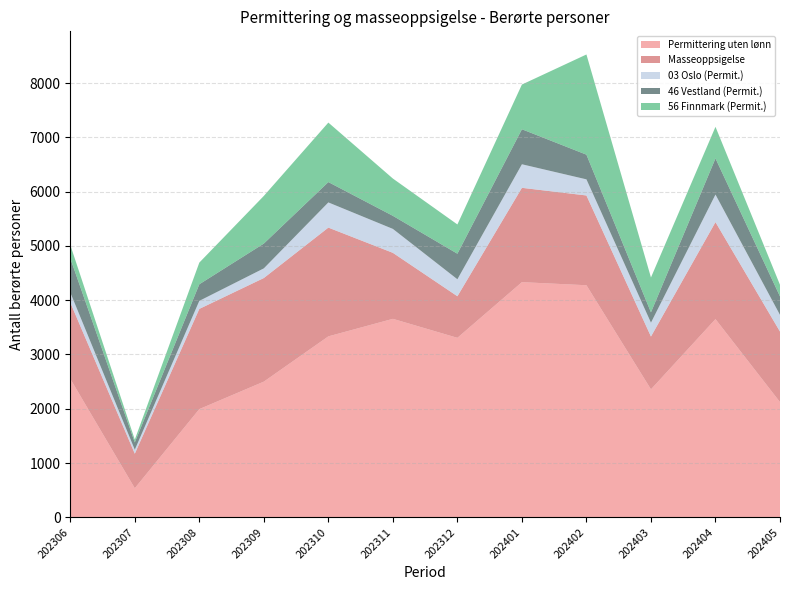

Reading right to left, list all the values displayed in this chart.

Permittering uten lønn: 2123	3652	2358	4276	4333	3307	3657	3334	2500	1994	536	2552
Masseoppsigelse: 1299	1787	973	1654	1738	766	1216	2004	1909	1846	636	1406
03 Oslo (Permit.): 307	508	255	297	434	313	441	464	178	148	73	185
46 Vestland (Permit.): 341	666	191	455	645	471	241	375	457	306	135	630
56 Finnmark (Permit.): 214	582	642	1846	824	539	687	1096	878	399	52	247